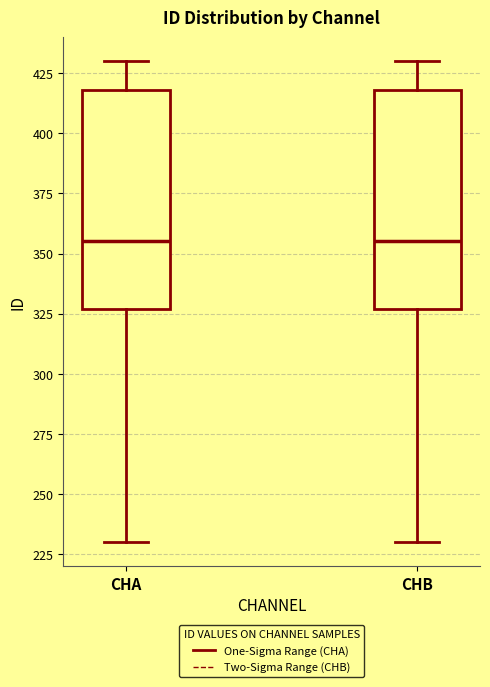

Reading left to right, transcribe this box plot: for each box, give where its median line is, the range the box spans, and where its two whiskers end, as read against the y-axis. The values are not printed on the chart, so give them approximately, as read against the axis.

CHA: median 355, box 325 to 420, whiskers 230 to 430
CHB: median 355, box 325 to 420, whiskers 230 to 430